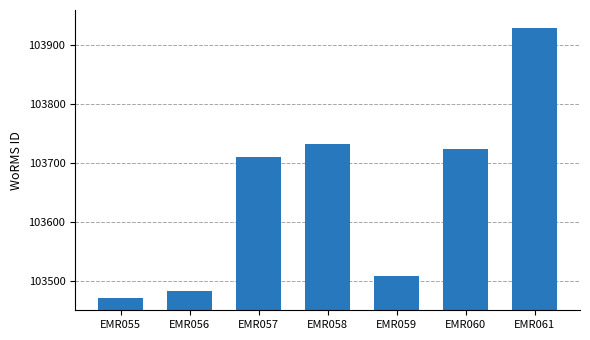

Which category has the highest value across all series?

EMR061